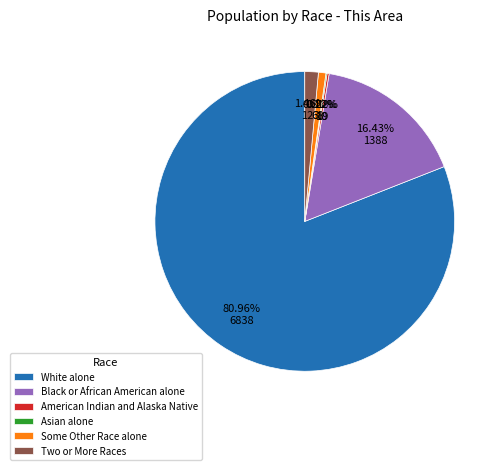

Which has a higher value, Two or More Races or Some Other Race alone?

Two or More Races